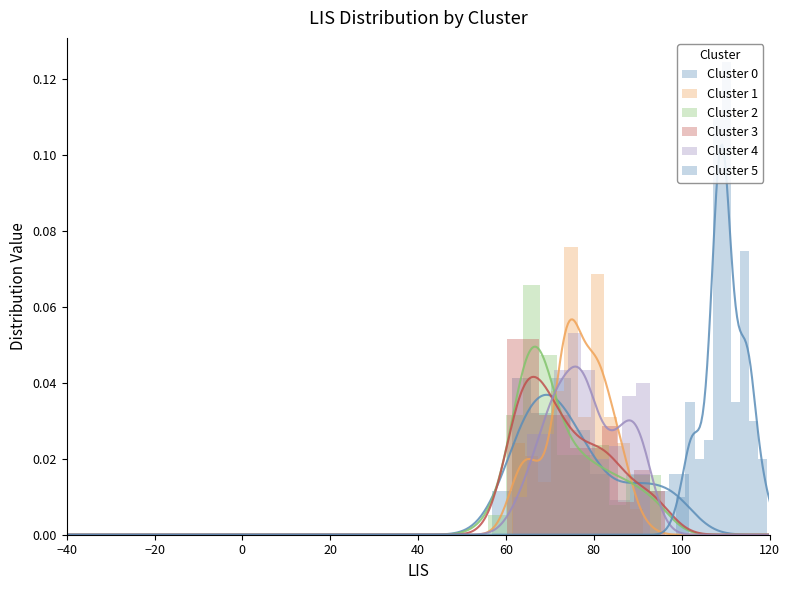

Which series has the largest range (max minus min)?

Cluster 5